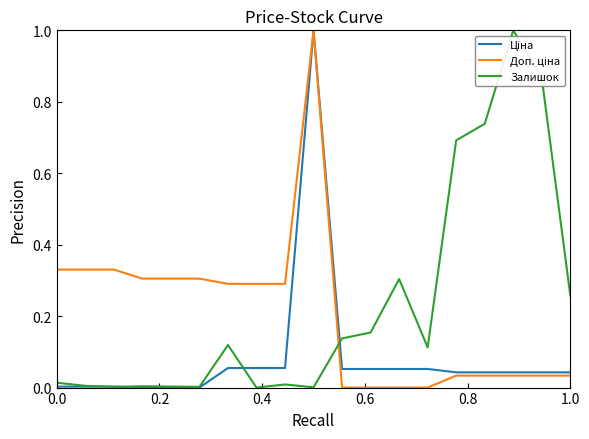

What is the highest value of the Залишок series?

1.0